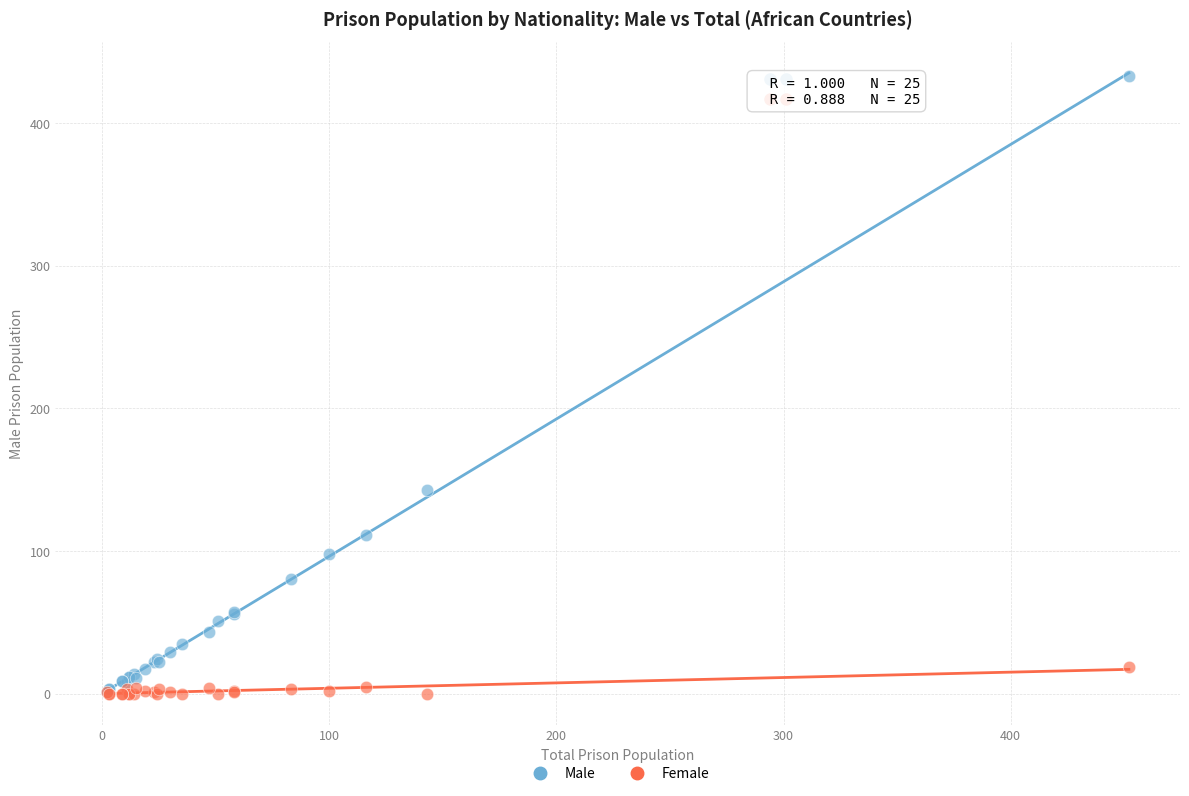

Across all series, what Y value is closest to 216?

143